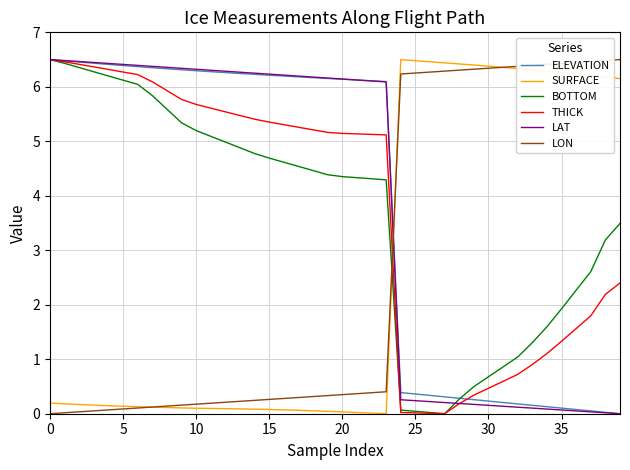

How many intersections are there between LAT and SURFACE?

1